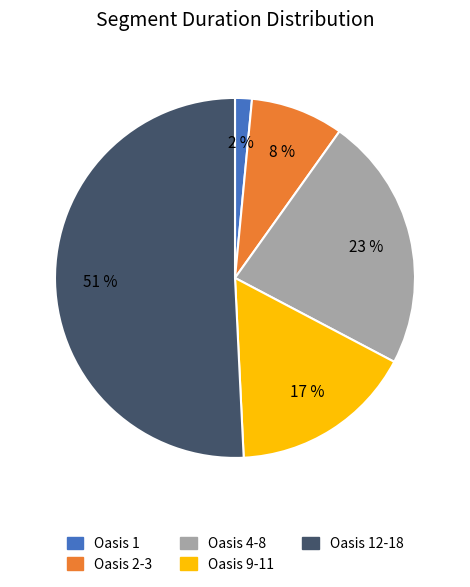

Is there a majority slice in this chart?

Yes